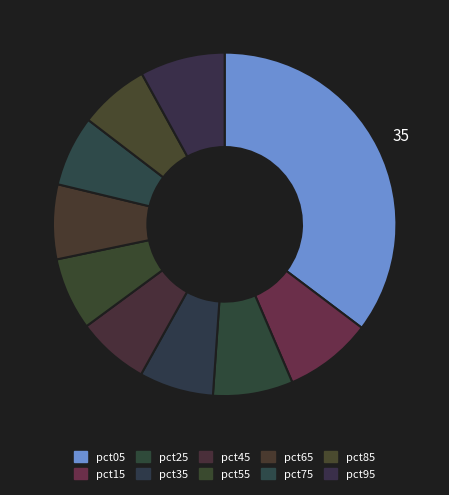

How many slices are in this pie chart?

10